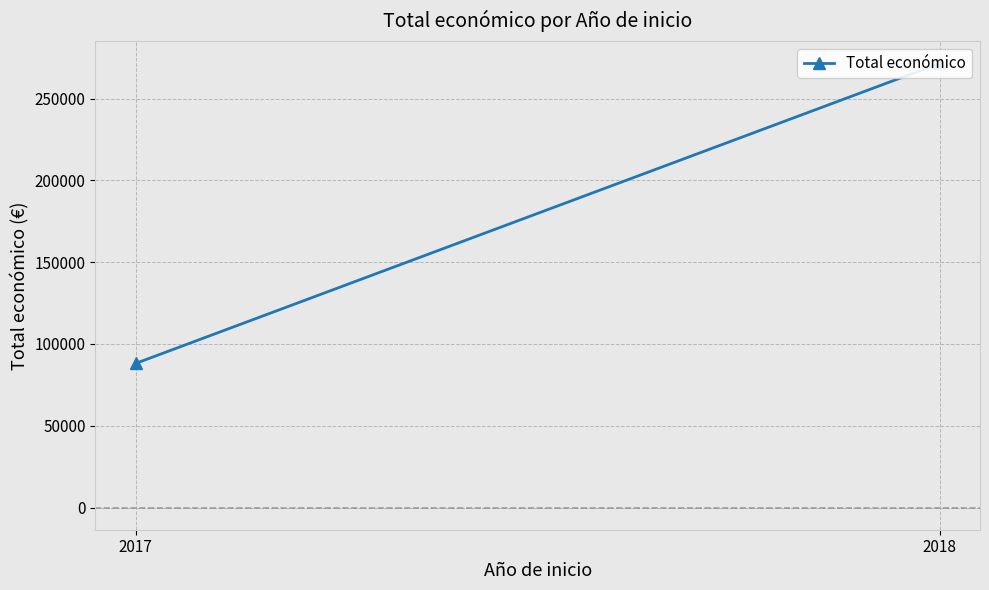

Reading left to right, transcribe all the data shown in this chart.

2017=88091	2018=271552